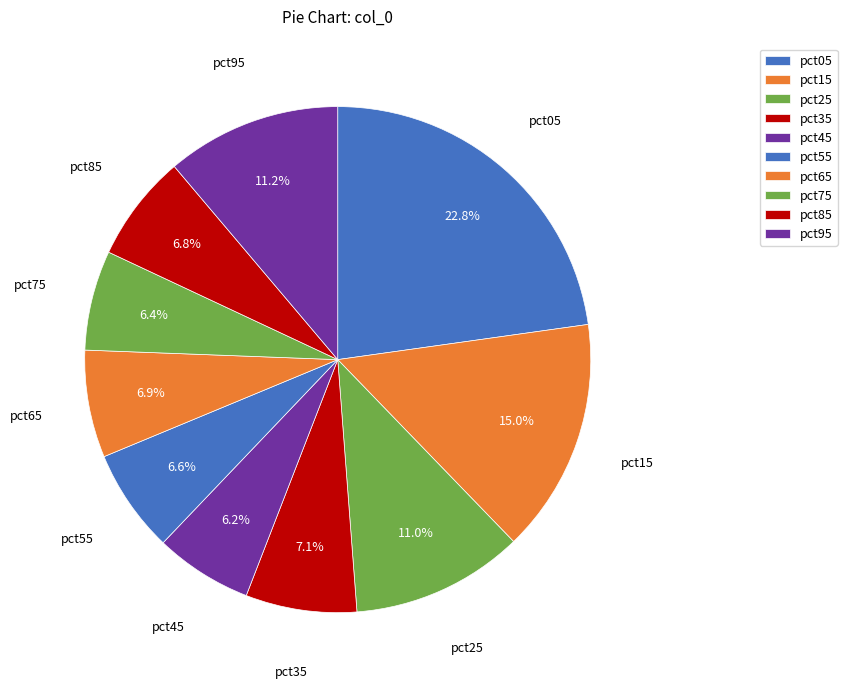

The pct65 slice represents 7% of the pie. True or false?

True